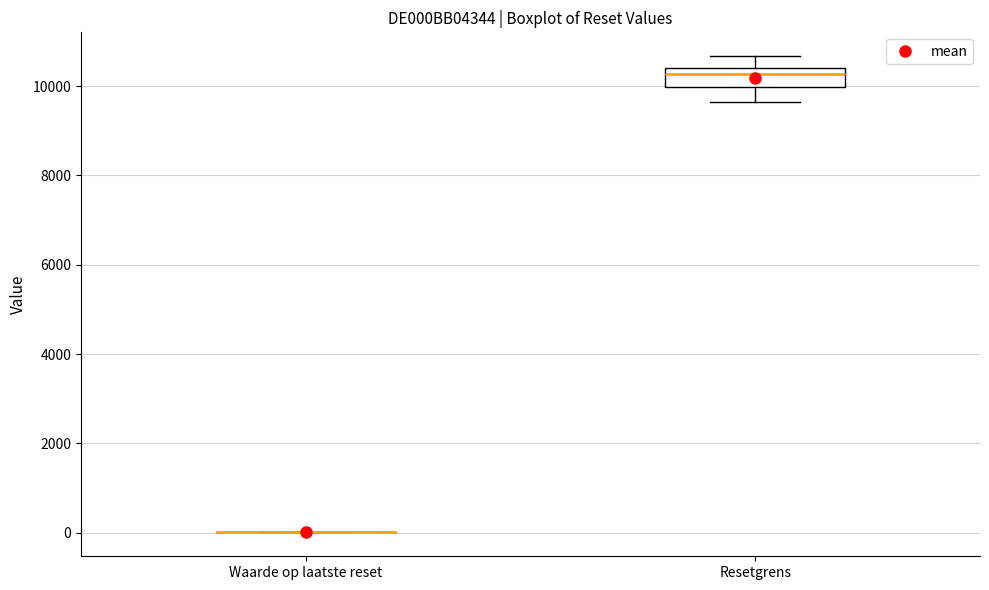

Which box is the tallest, from its lower edge to its upper edge?

Resetgrens